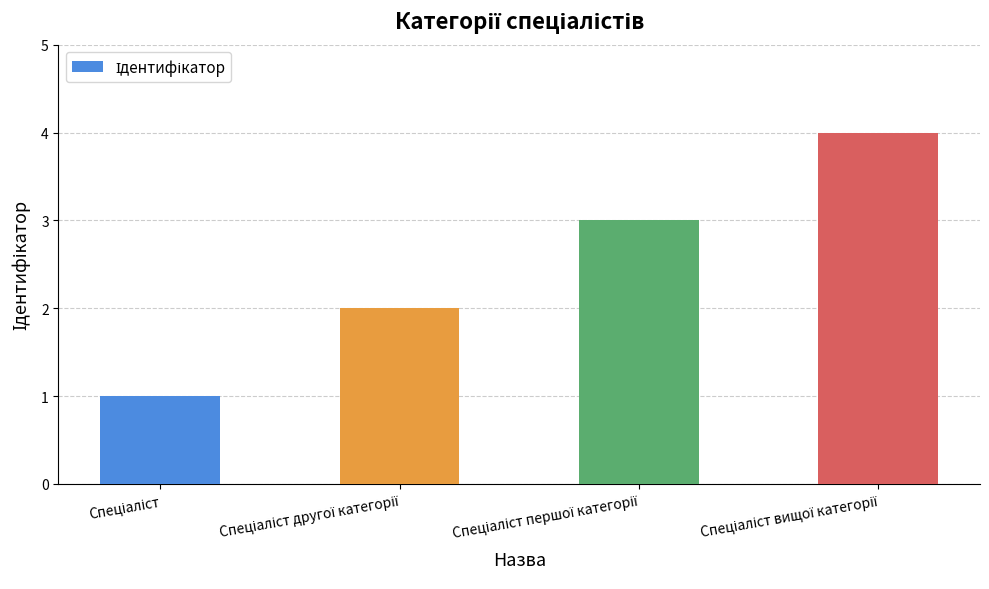

What is the difference between the maximum and minimum values?

3